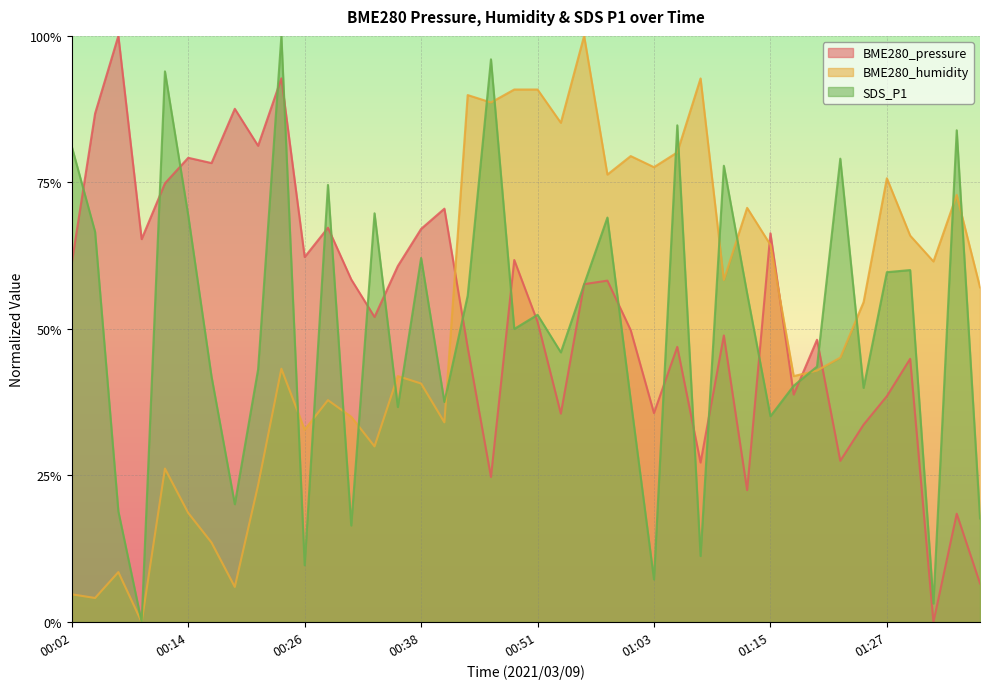

Where is BME280_humidity nearest to the value 0?

00:09